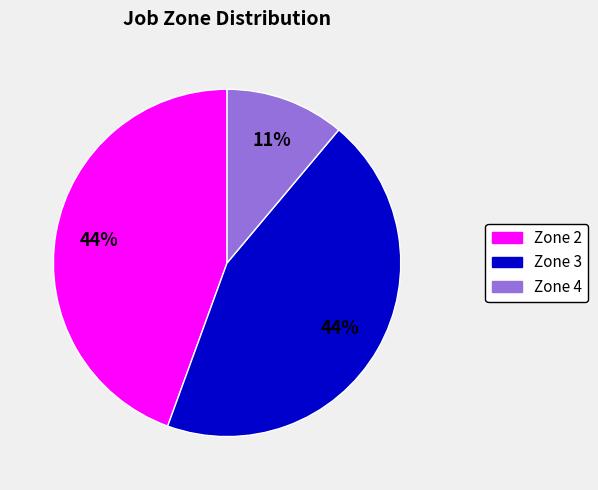

To the nearest percent, what is the difference between the largest and smallest slice percentages?

33%